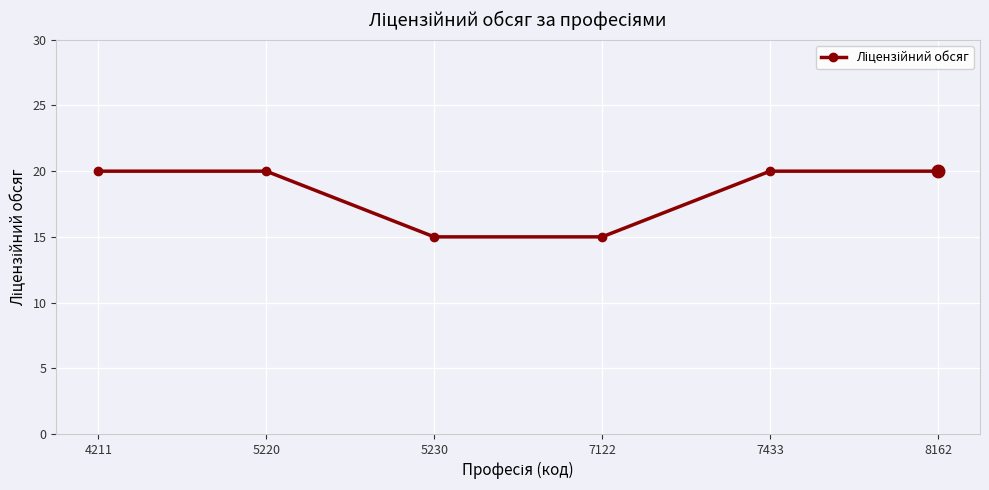

Between 5230 and 8162, which is larger?

8162